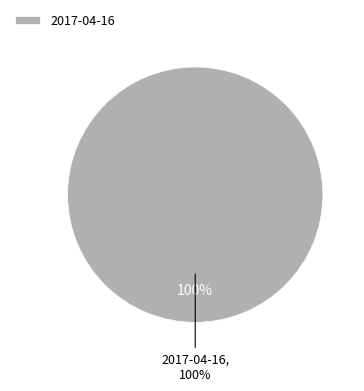

Is there a majority slice in this chart?

Yes